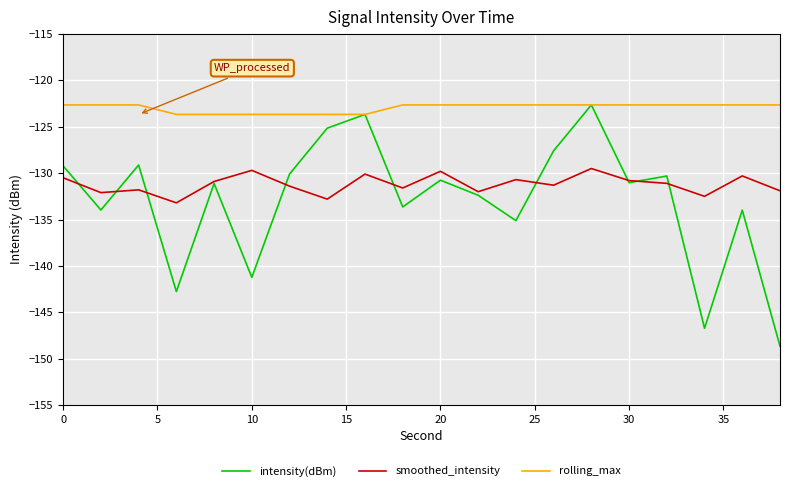

True or false: smoothed_intensity has more than 1 interior local peaks.

True